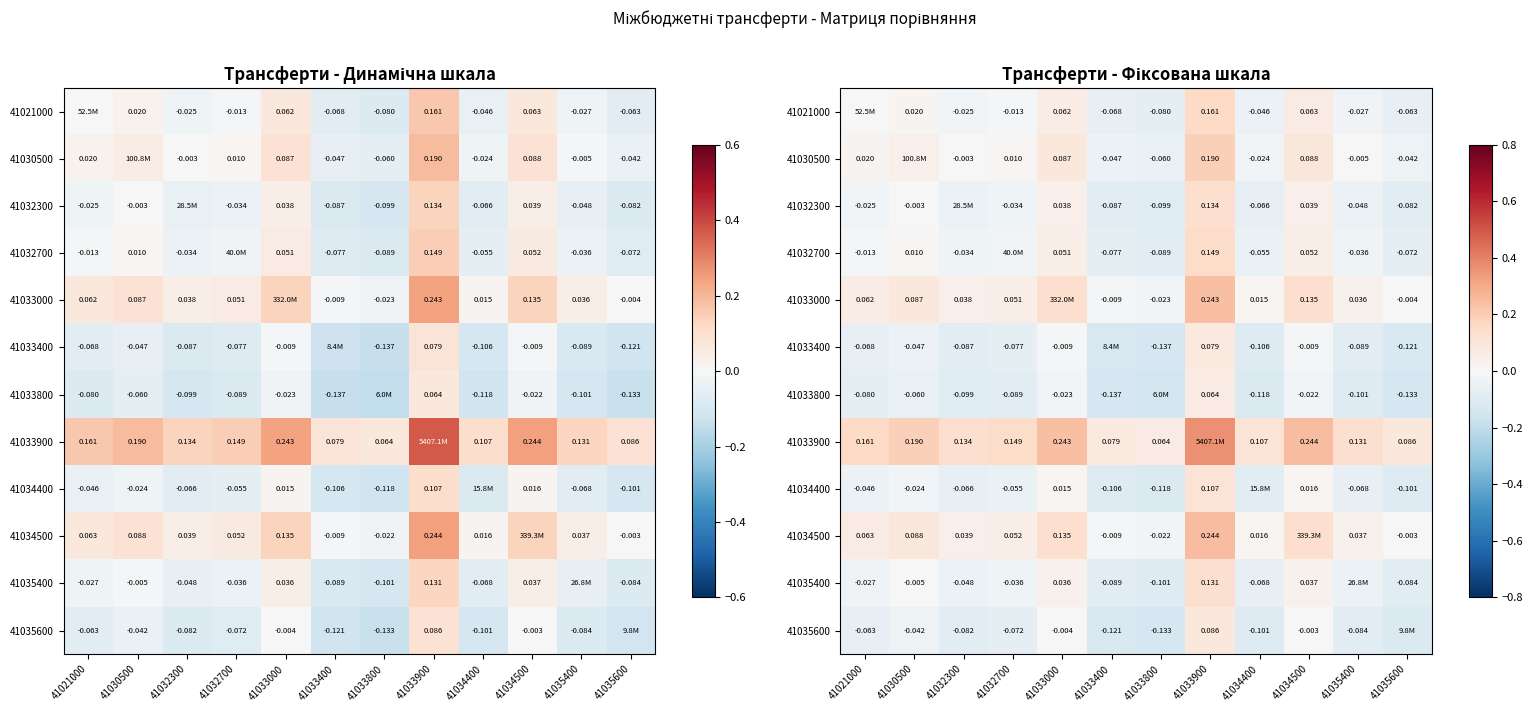

Is it true that 41035400 equals 0.1 at 41033900?

False